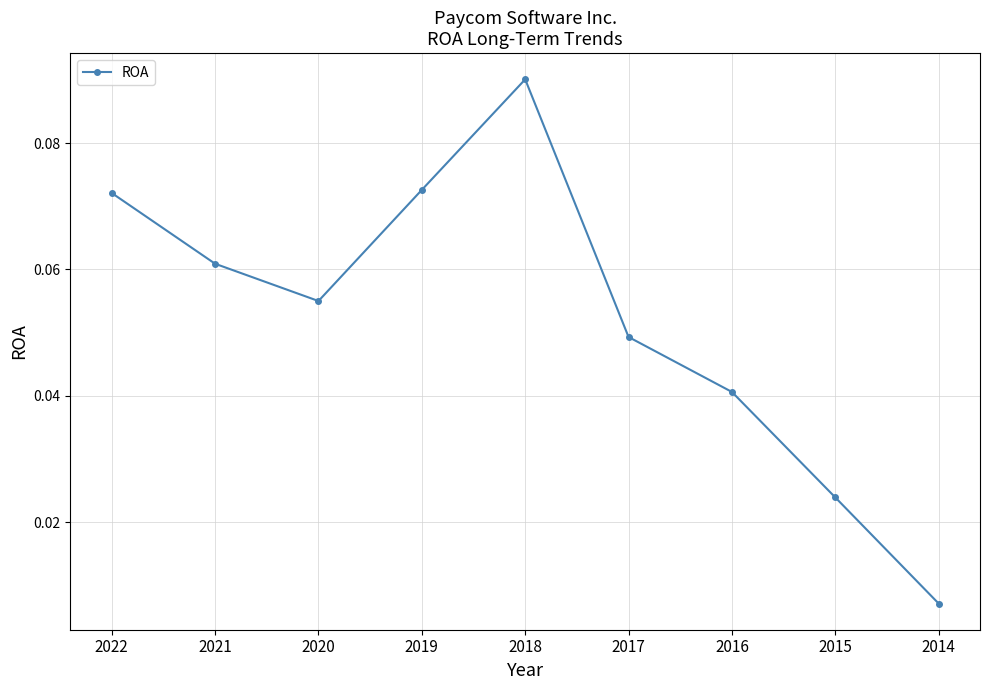

True or false: the data shows 0.0 at 2021.

False